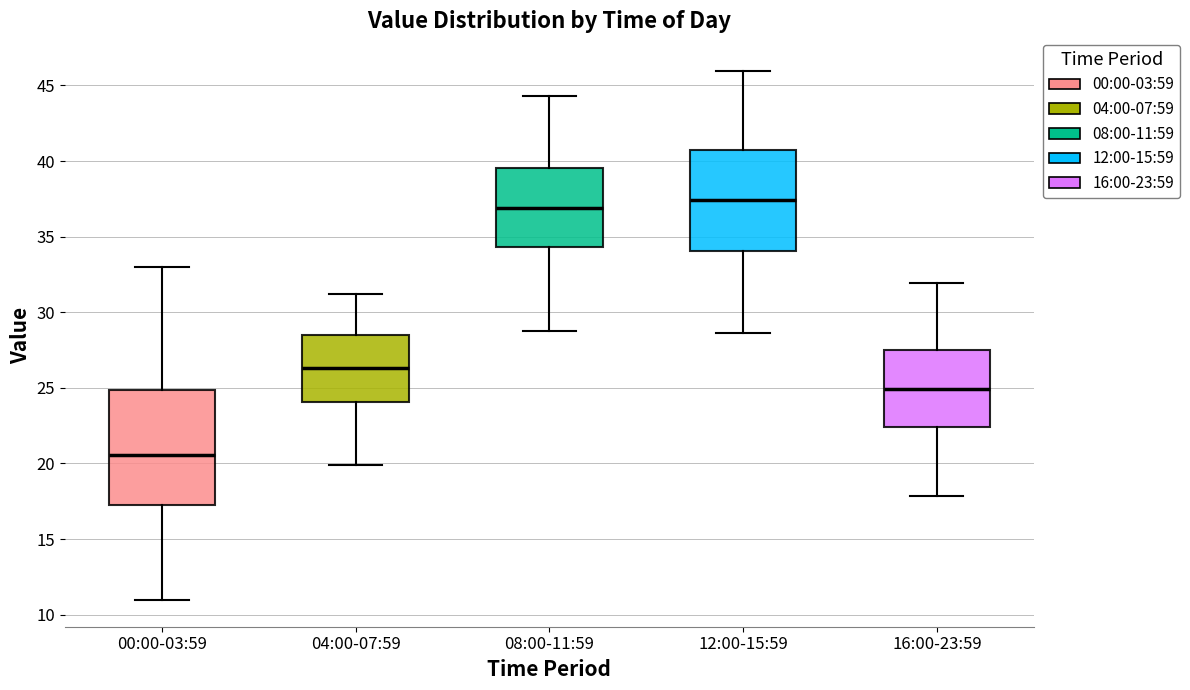

Reading left to right, read every box against the y-axis: the position of its median line, the range the box covers, and the ends of its whiskers. The values are not printed on the chart, so give them approximately, as read against the axis.

00:00-03:59: median 20.5, box 17.5 to 25.0, whiskers 11.0 to 33.0
04:00-07:59: median 26.5, box 24.0 to 28.5, whiskers 20.0 to 31.0
08:00-11:59: median 37.0, box 34.5 to 39.5, whiskers 29.0 to 44.5
12:00-15:59: median 37.5, box 34.0 to 40.5, whiskers 28.5 to 46.0
16:00-23:59: median 25.0, box 22.5 to 27.5, whiskers 18.0 to 32.0